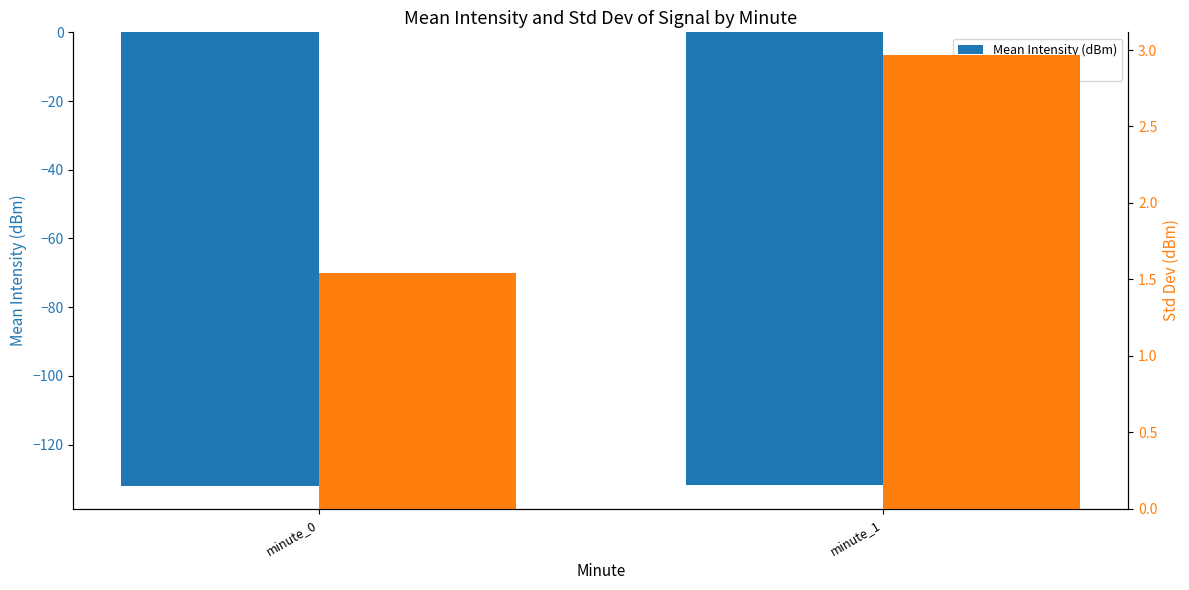

How many bars are there in each group?

2